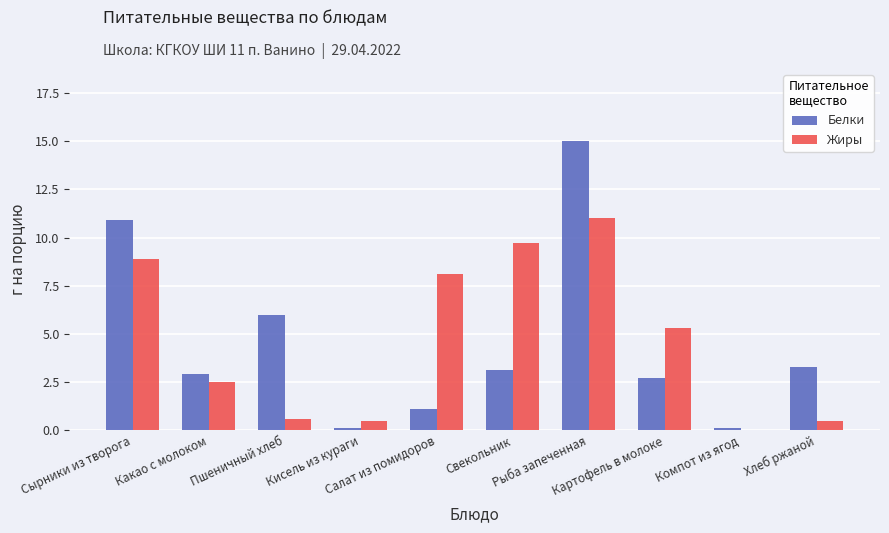

What is the total value across all series at Сырники из творога?

19.8